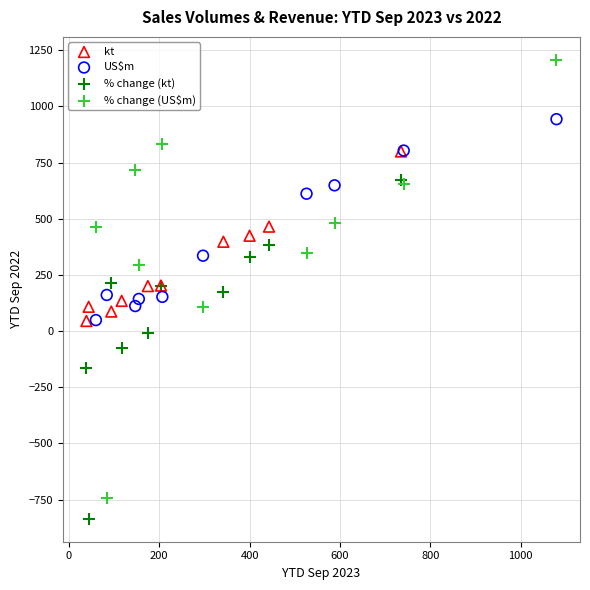

Which series reaches the minimum Y coordinate?

% change (kt)